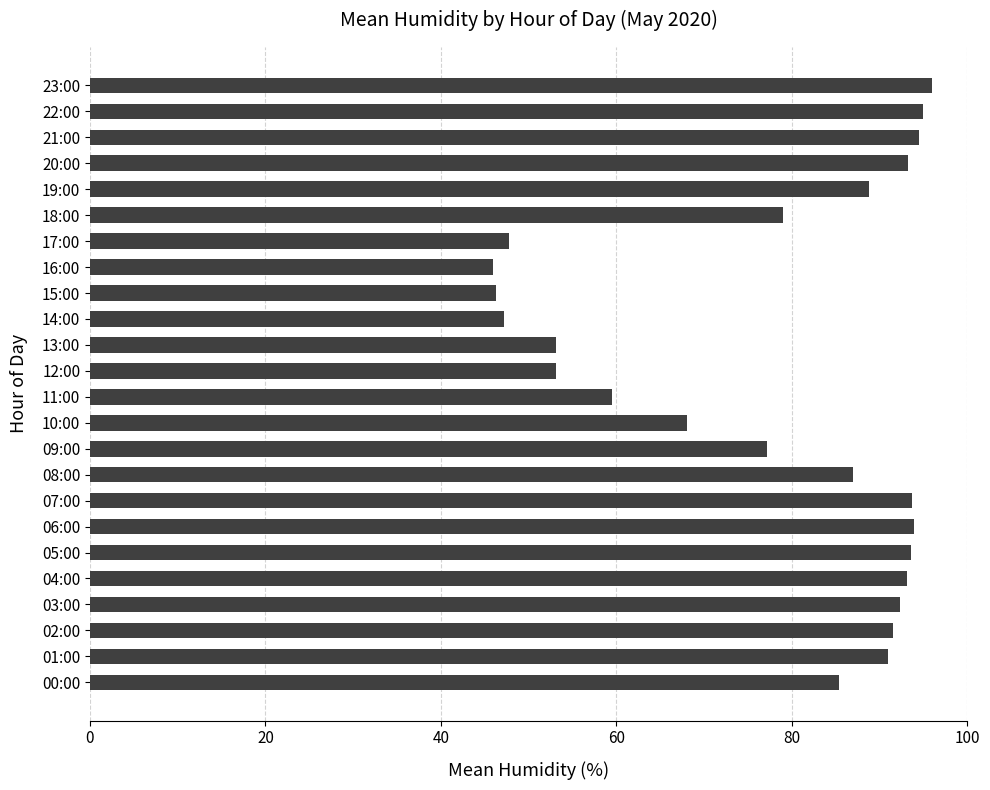

What is the sum of all values?

1866.2